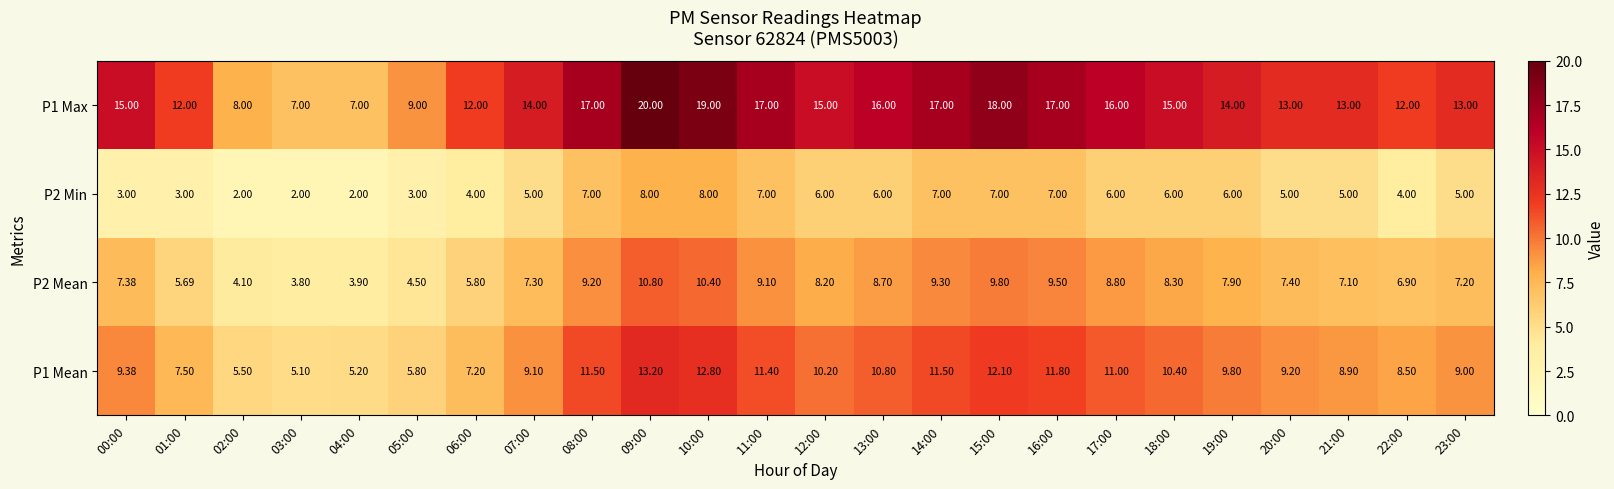

Is the value of P2 Min at 02:00 greater than the value of P2 Mean at 06:00?

No